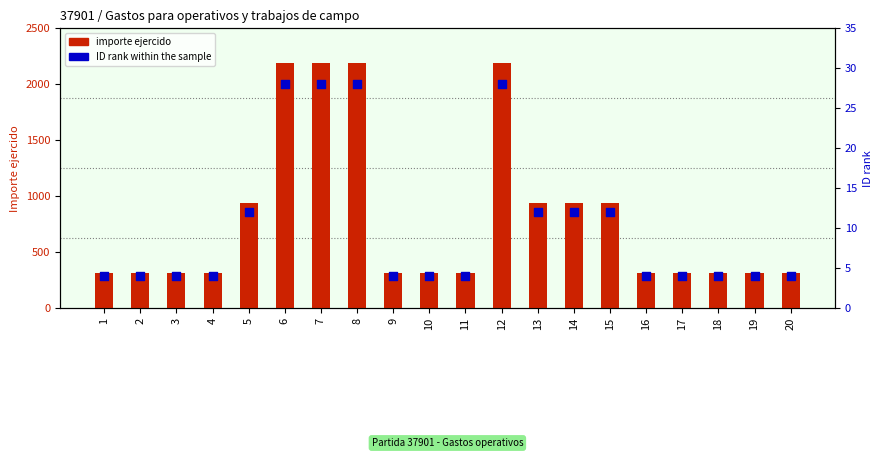

Which series has the largest total across all categories?

importe ejercido